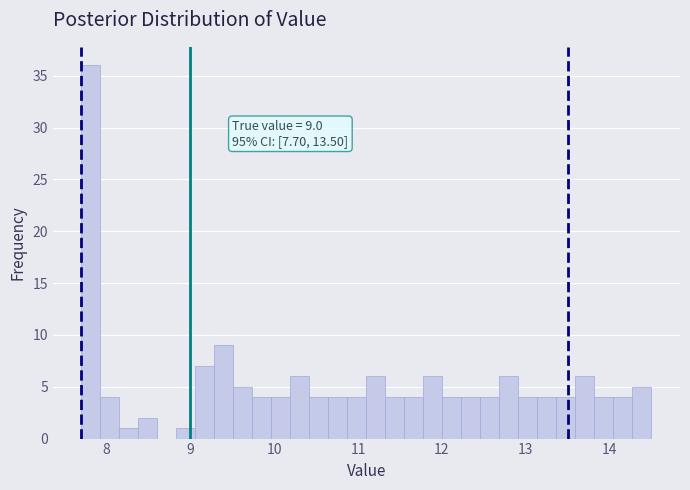

Read against the x-axis, roughly where is the centre of the tallest bar?

7.8